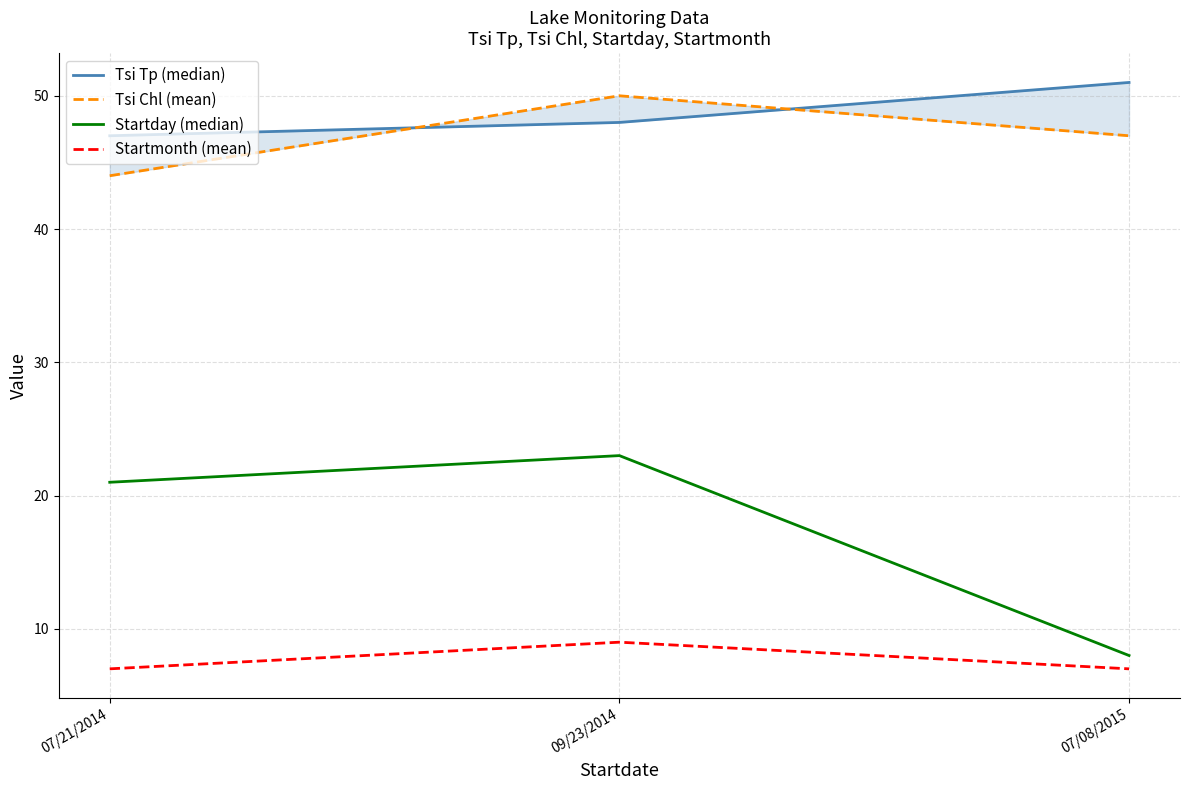

Which series has the largest range (max minus min)?

Startday (median)